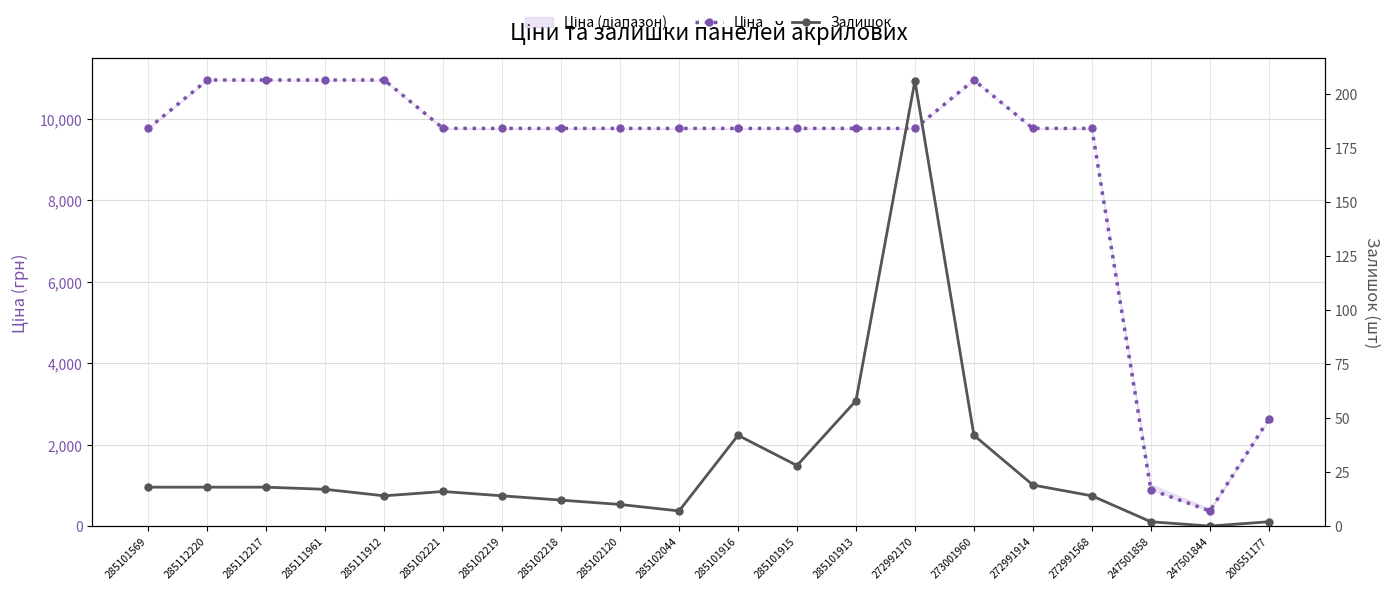

Reading left to right, what are all the values shown in this chart?

Ціна: 285101569=9764.4	285112220=10952.0	285112217=10952.0	285111961=10952.0	285111912=10952.0	285102221=9764.4	285102219=9764.4	285102218=9764.4	285102120=9764.4	285102044=9764.4	285101916=9764.4	285101915=9764.4	285101913=9764.4	272992170=9764.4	273001960=10952.0	272991914=9764.4	272991568=9764.4	247501858=893.3	247501844=371.3	200551177=2621.3
Залишок: 285101569=18.0	285112220=18.0	285112217=18.0	285111961=17.0	285111912=14.0	285102221=16.0	285102219=14.0	285102218=12.0	285102120=10.0	285102044=7.0	285101916=42.0	285101915=28.0	285101913=58.0	272992170=206.0	273001960=42.0	272991914=19.0	272991568=14.0	247501858=2.0	247501844=0.0	200551177=2.0